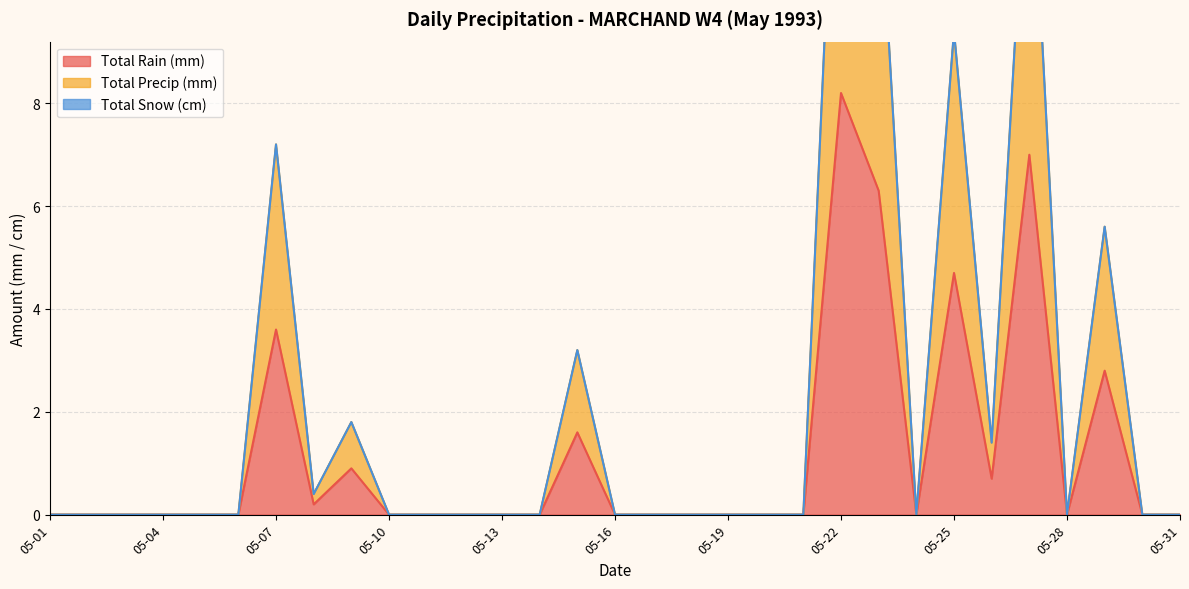

At which label is Total Rain (mm) closest to 4?

05-07